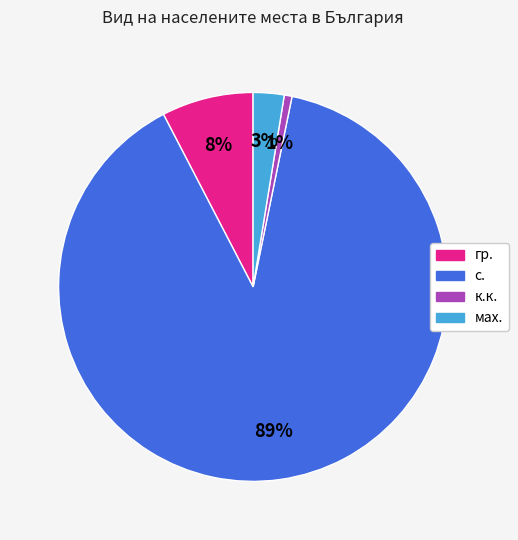

How many segments does this pie chart have?

4